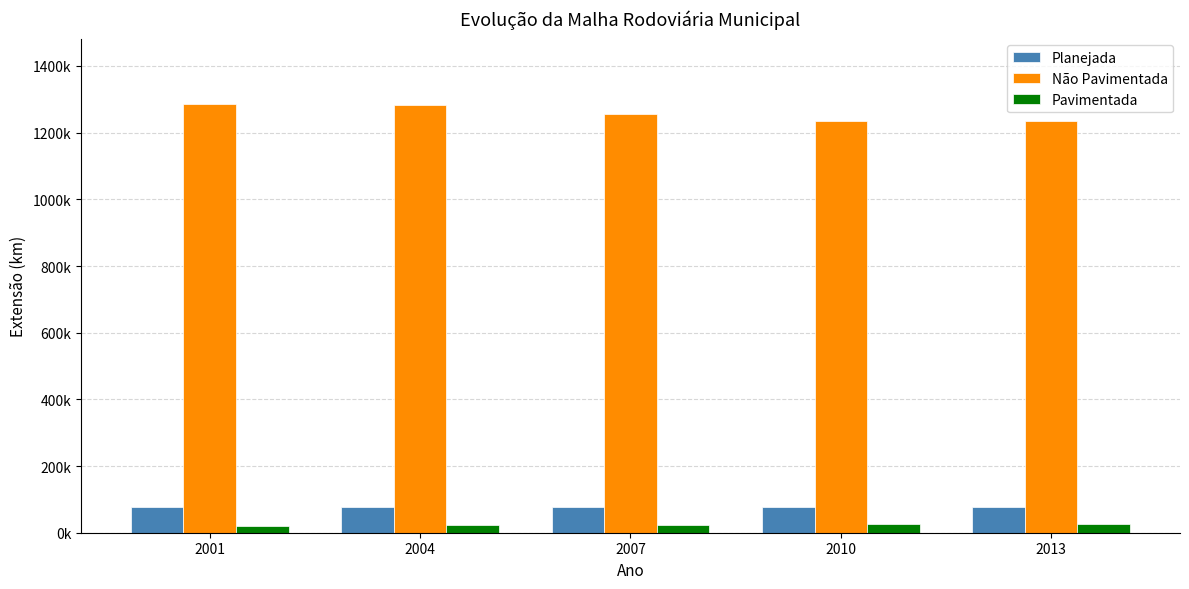

Which category has the highest value across all series?

2001